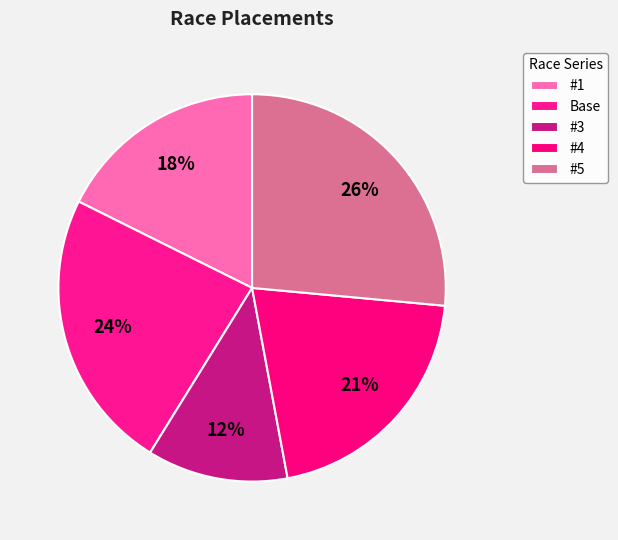

Is there a majority slice in this chart?

No